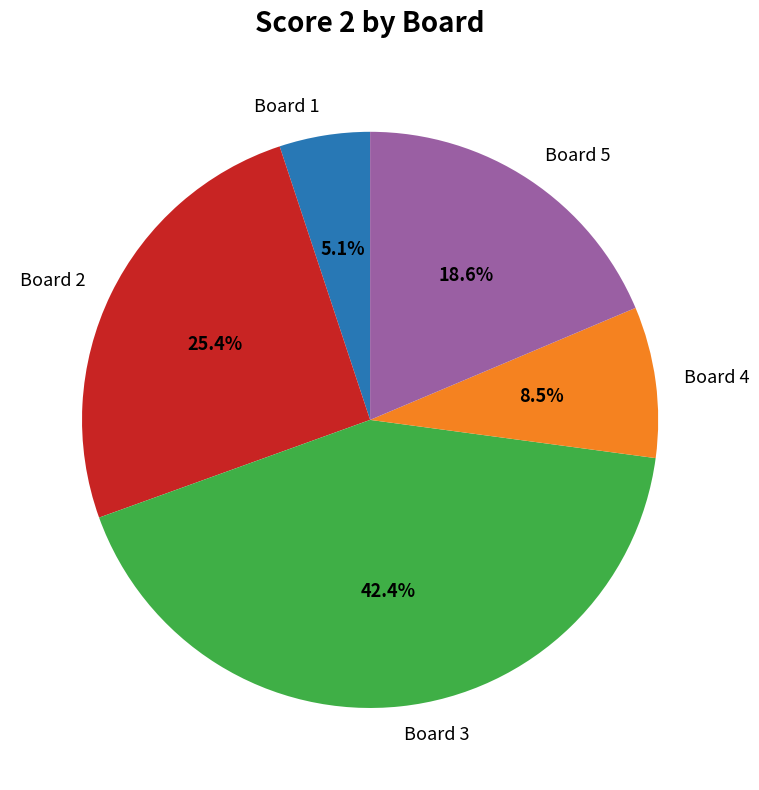

To the nearest percent, what percentage of the pie is Board 5?

19%